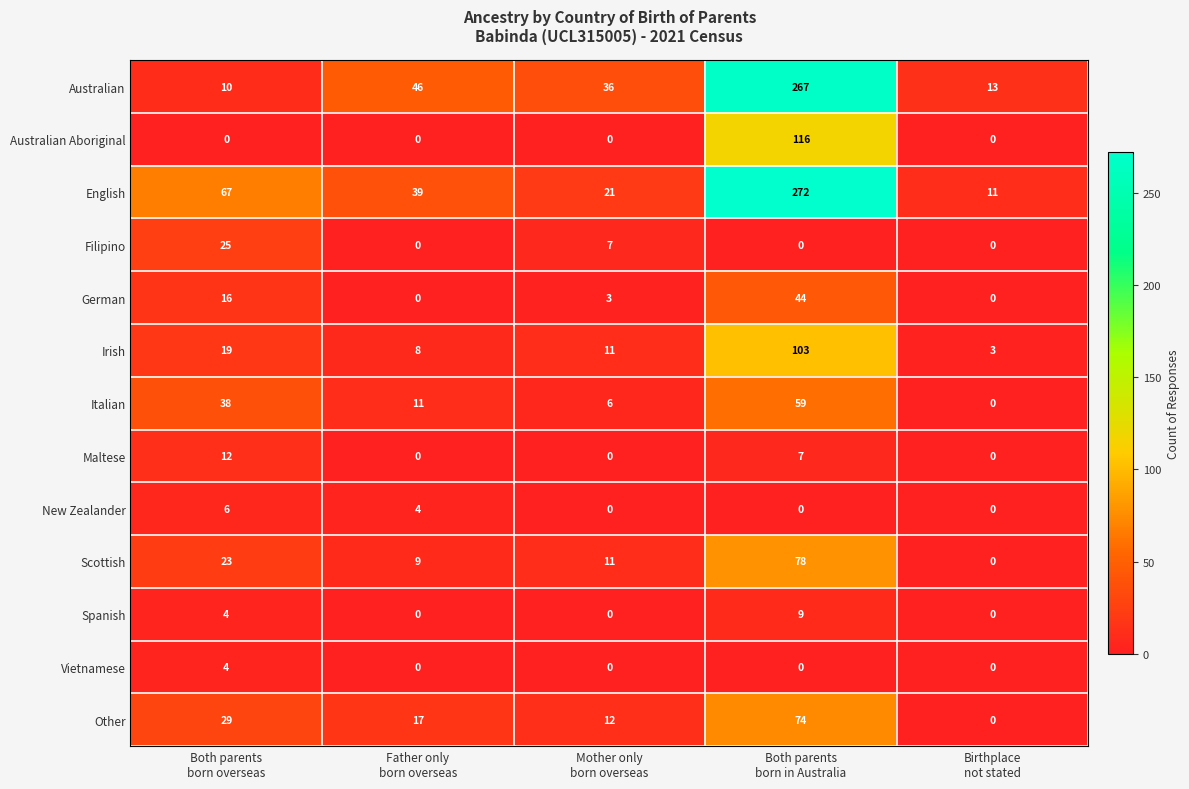

Which label corresponds to the largest value in the chart?

Both parents
born in Australia